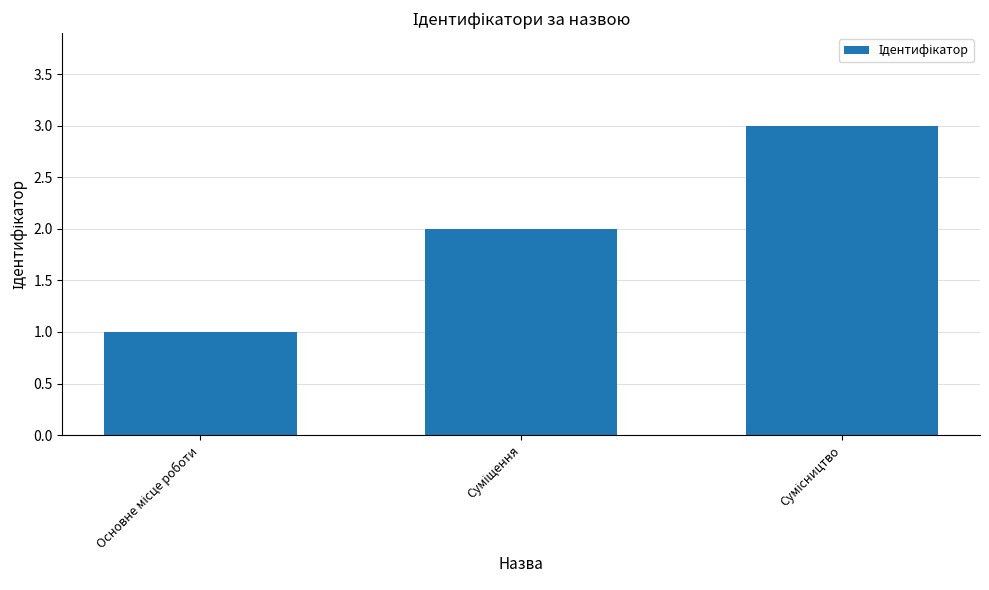

What is the sum of all values?

6